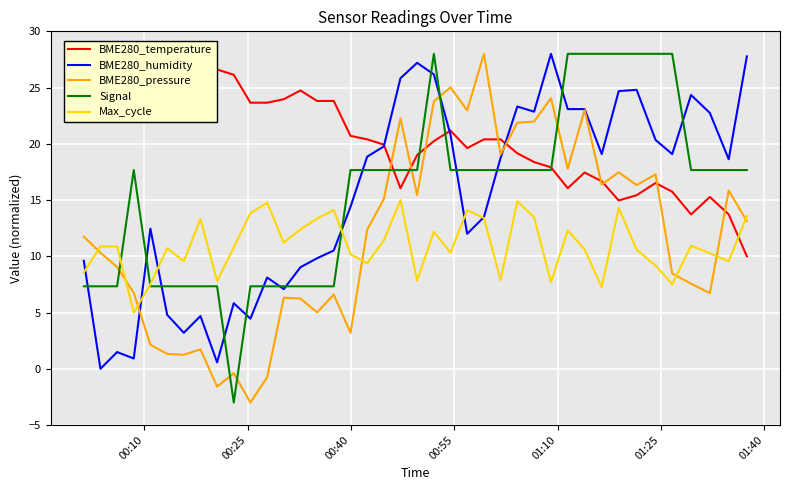

Is the value of Max_cycle at 26 greater than the value of Signal at 9?

Yes